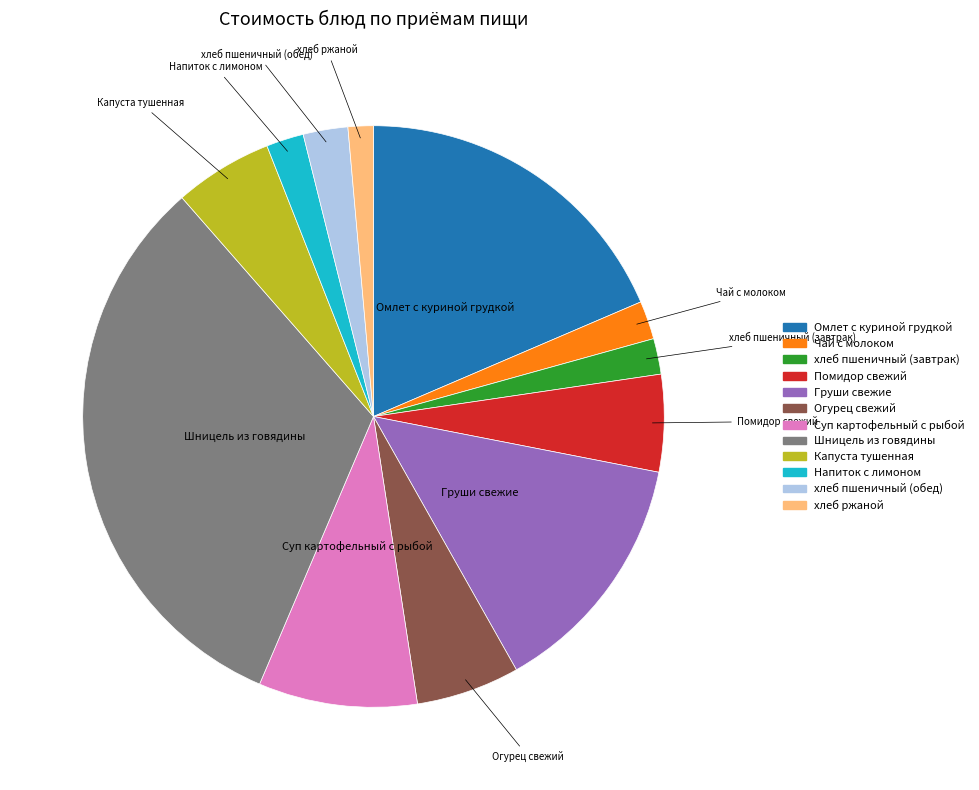

Do хлеб пшеничный (завтрак) and Шницель из говядины together represent more than half of the pie?

No